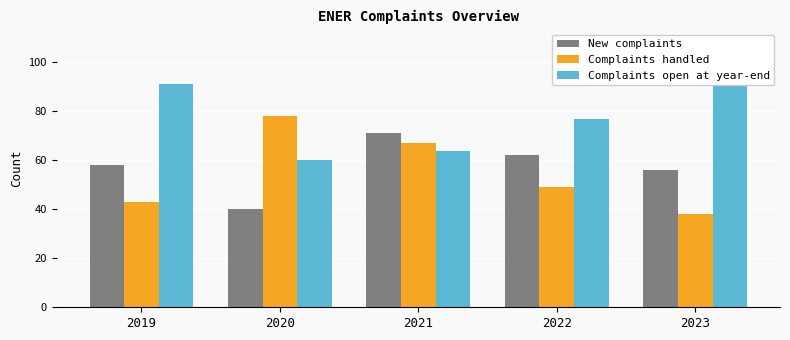

Which category has the lowest value across all series?

2023